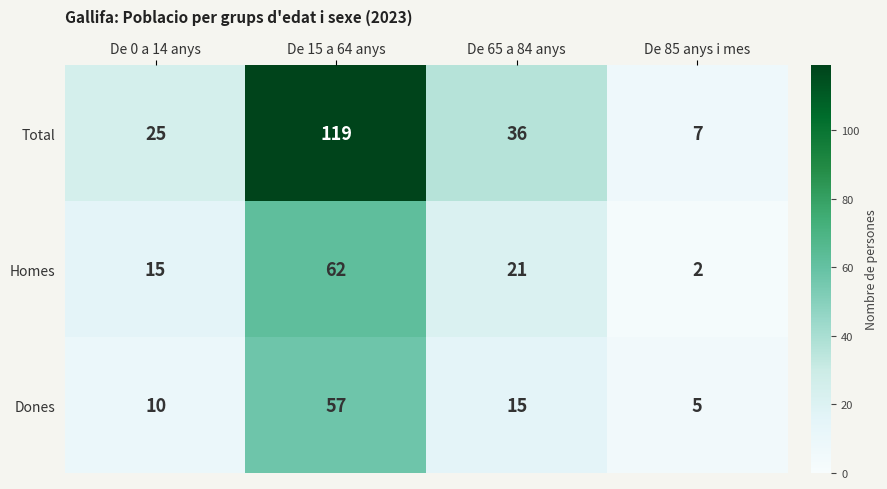

What is the difference between the maximum and minimum values in the Homes series?

60